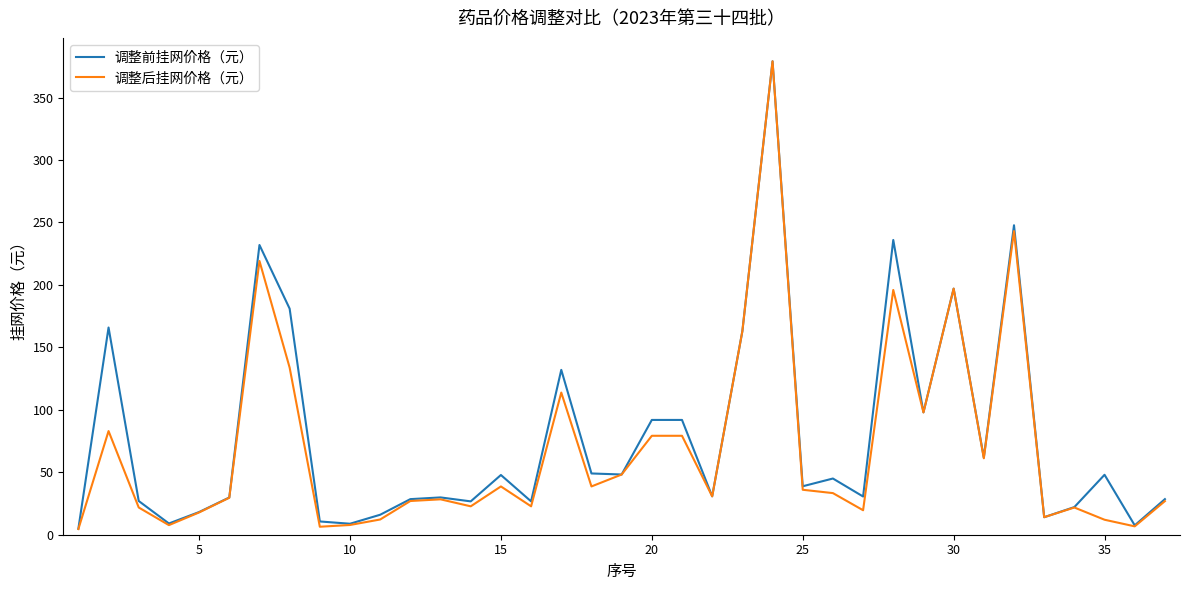

Which series has the widest spread of values?

调整后挂网价格（元）